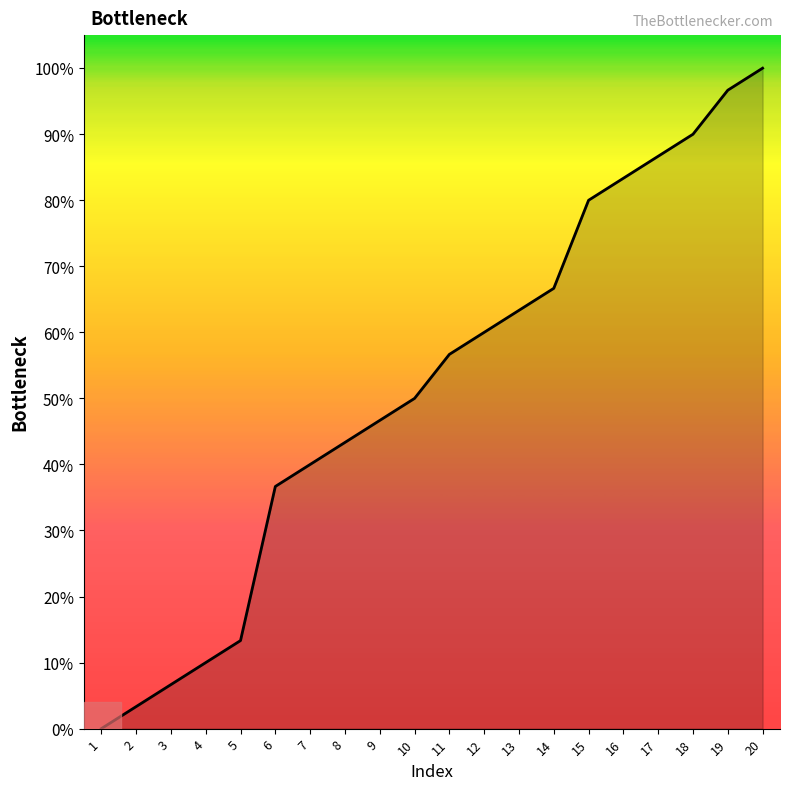

What value does the data have at 4?

10.0